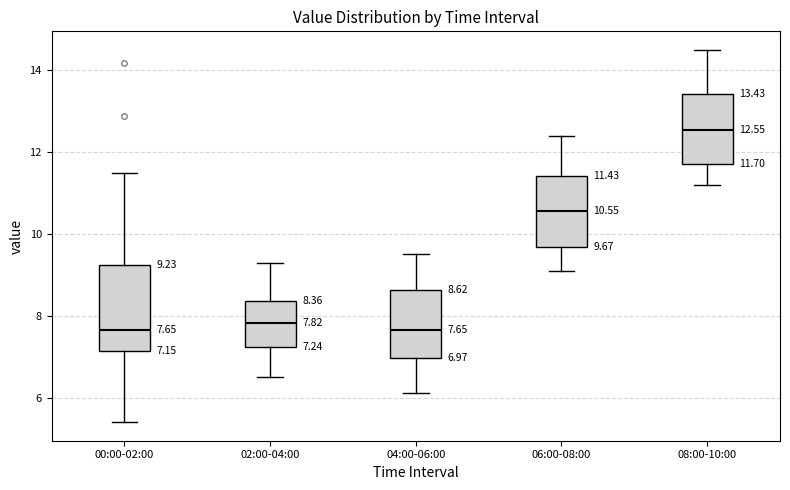

Which box is the tallest, from its lower edge to its upper edge?

00:00-02:00